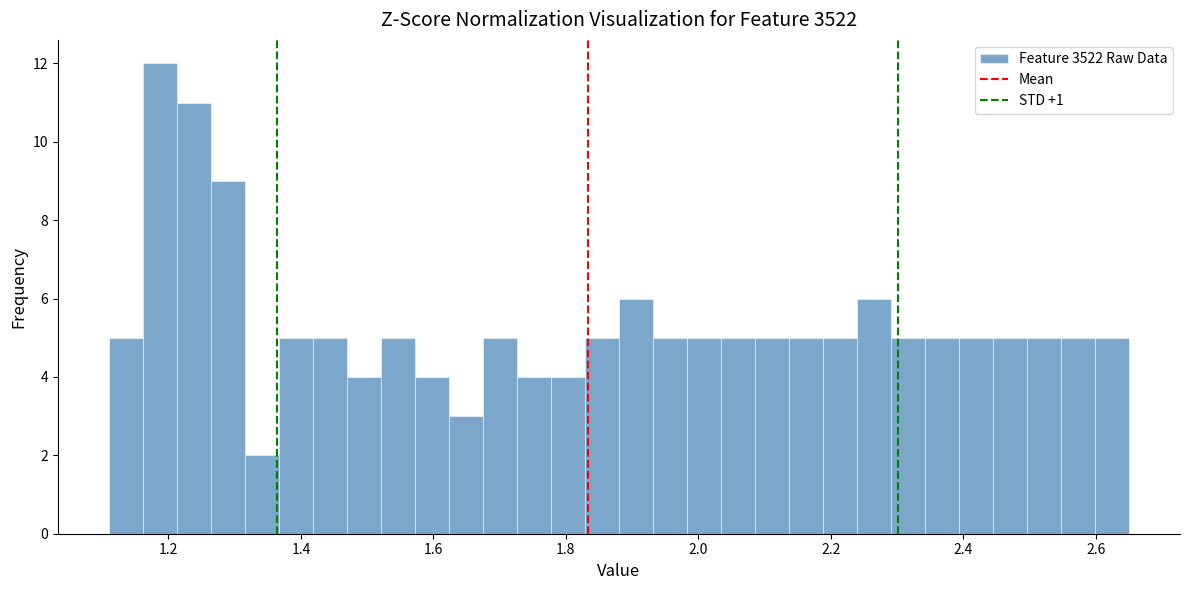

Around what value on the x-axis is the tallest bar? Give the approximate position of its centre, as read against the axis.

1.18